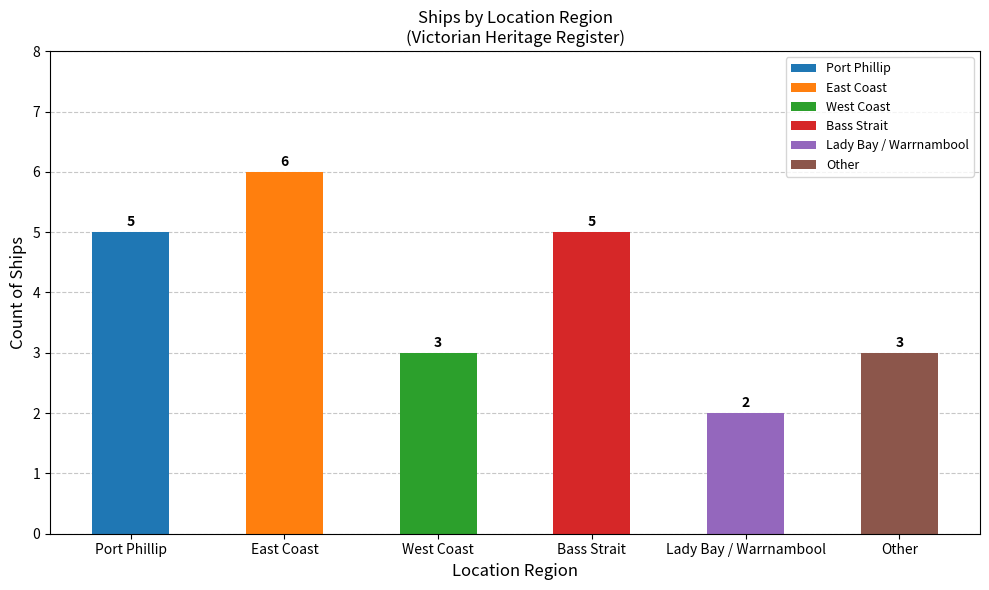

What is the change in value from East Coast to Other?

-3